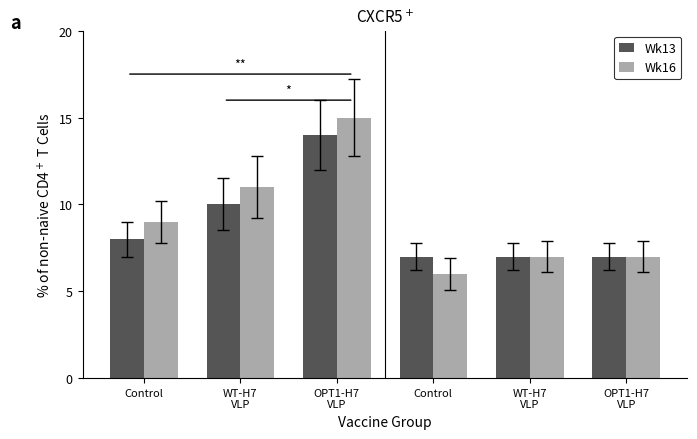

Rank the categories by Wk13 value from highest to lowest.

OPT1-H7
VLP, WT-H7
VLP, Control, Control, WT-H7
VLP, OPT1-H7
VLP